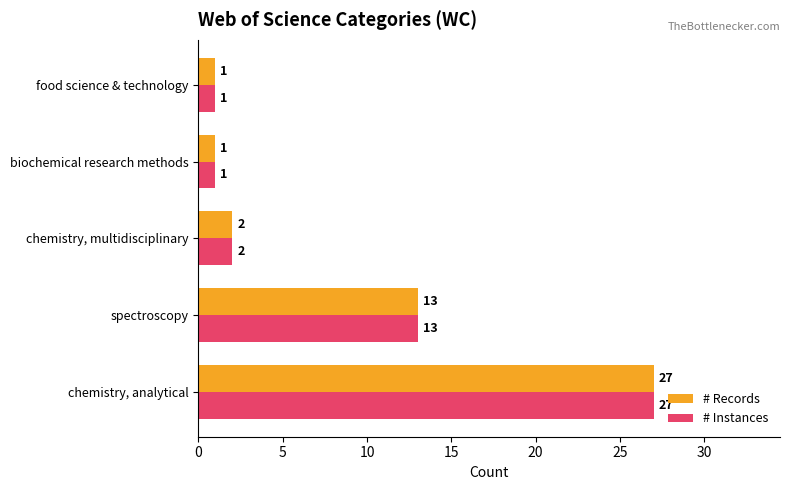

True or false: # Instances has a value of 1 at food science & technology.

True